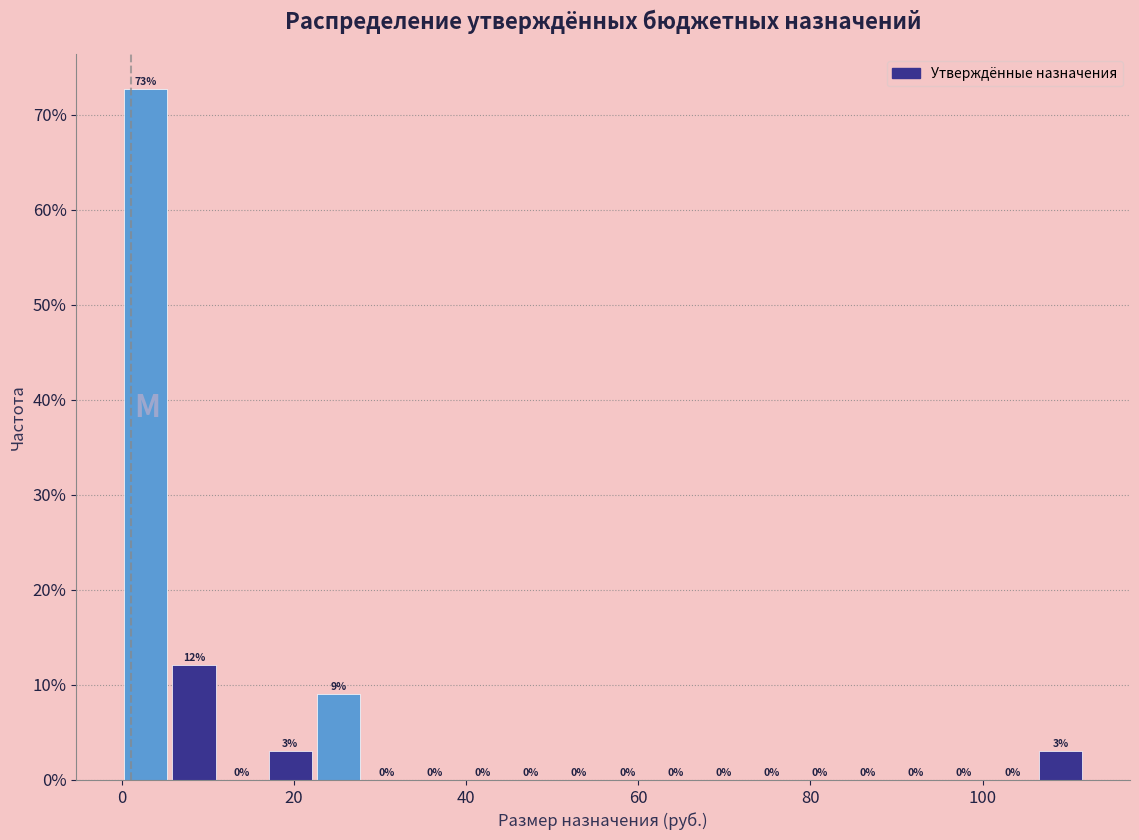

Read against the x-axis, roughly where is the centre of the tallest bar?

2